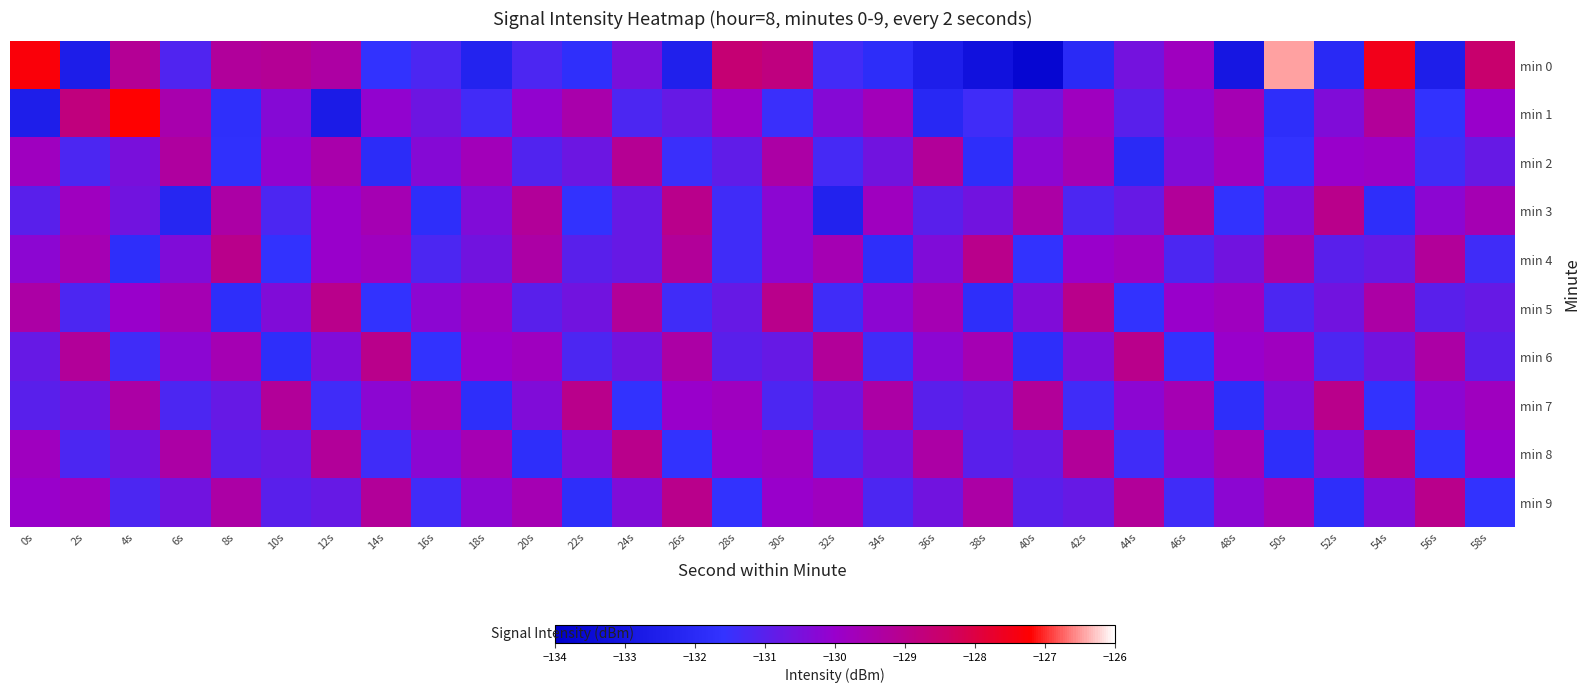

Rank the series by their maximum value, from lowest to highest.

min 2, min 3, min 4, min 5, min 6, min 7, min 8, min 9, min 1, min 0